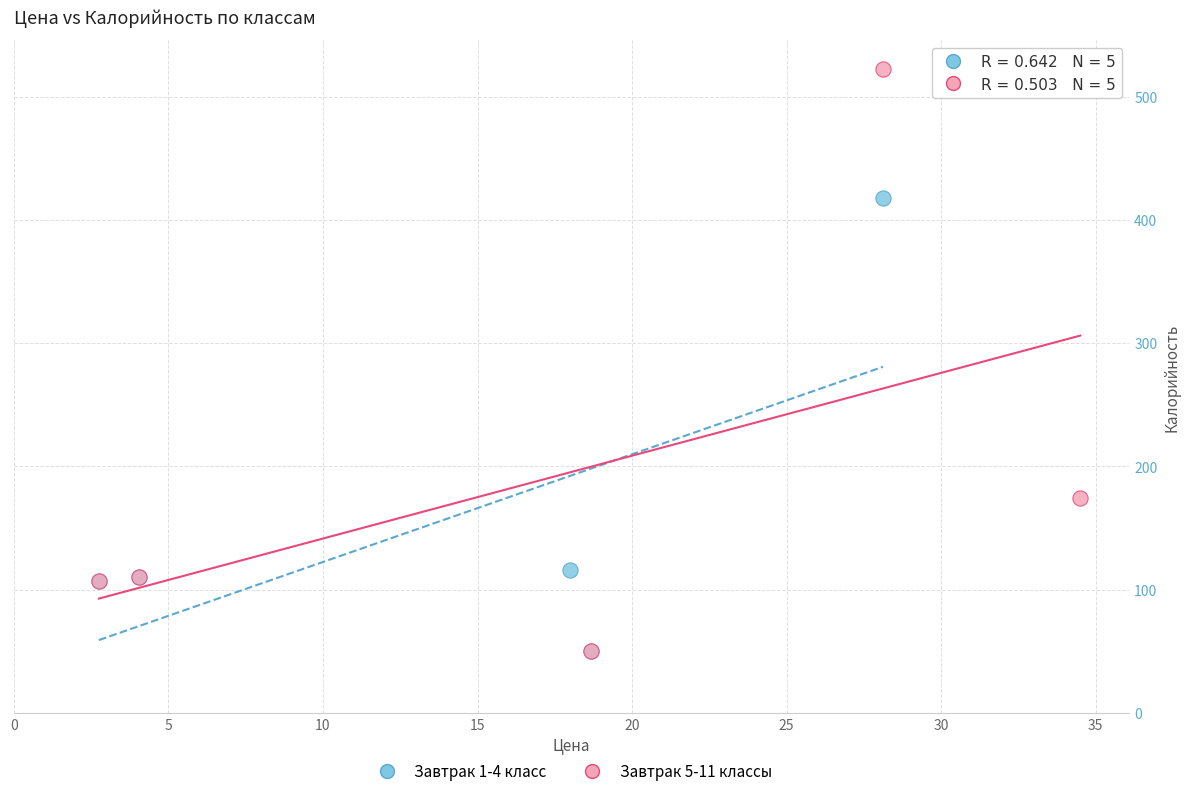

Which series has the largest Y range (max minus min)?

Завтрак 5-11 классы